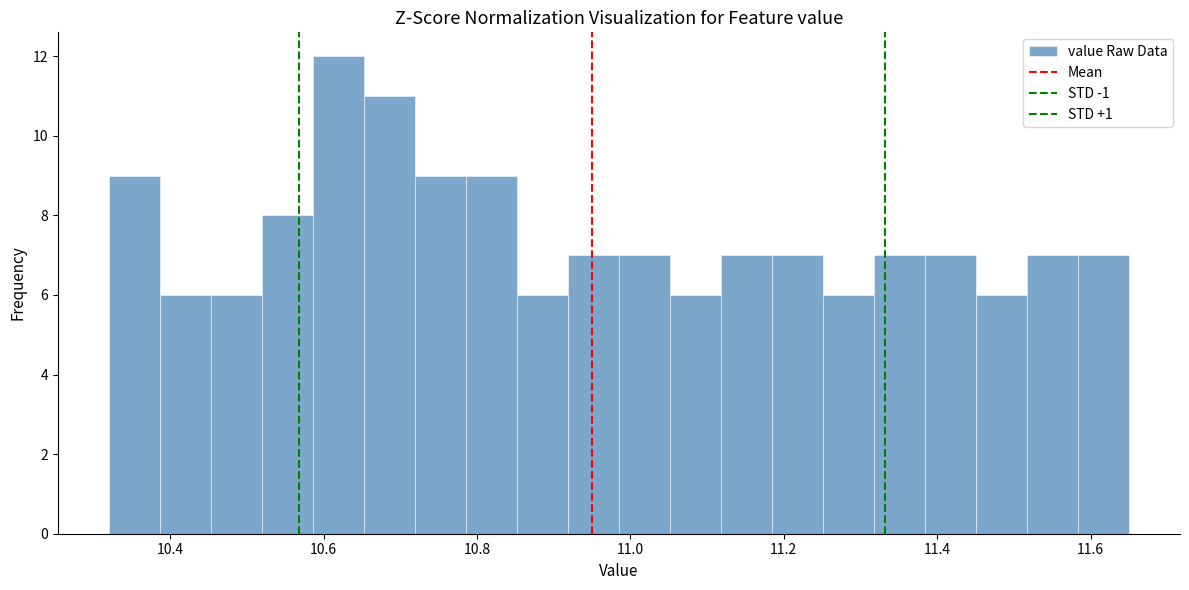

Around what value on the x-axis is the tallest bar? Give the approximate position of its centre, as read against the axis.

10.62